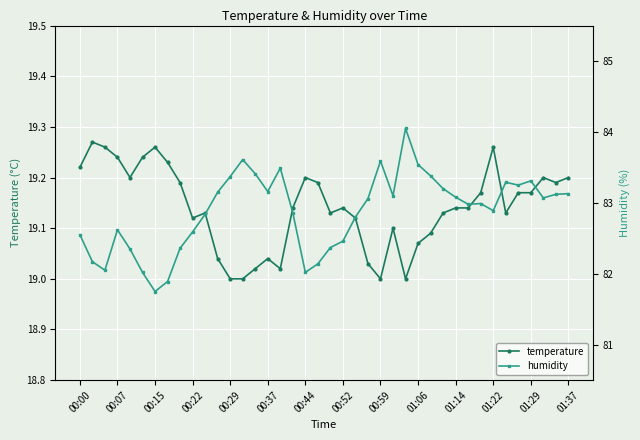

What is the difference between the highest and lowest values at 16?

64.5